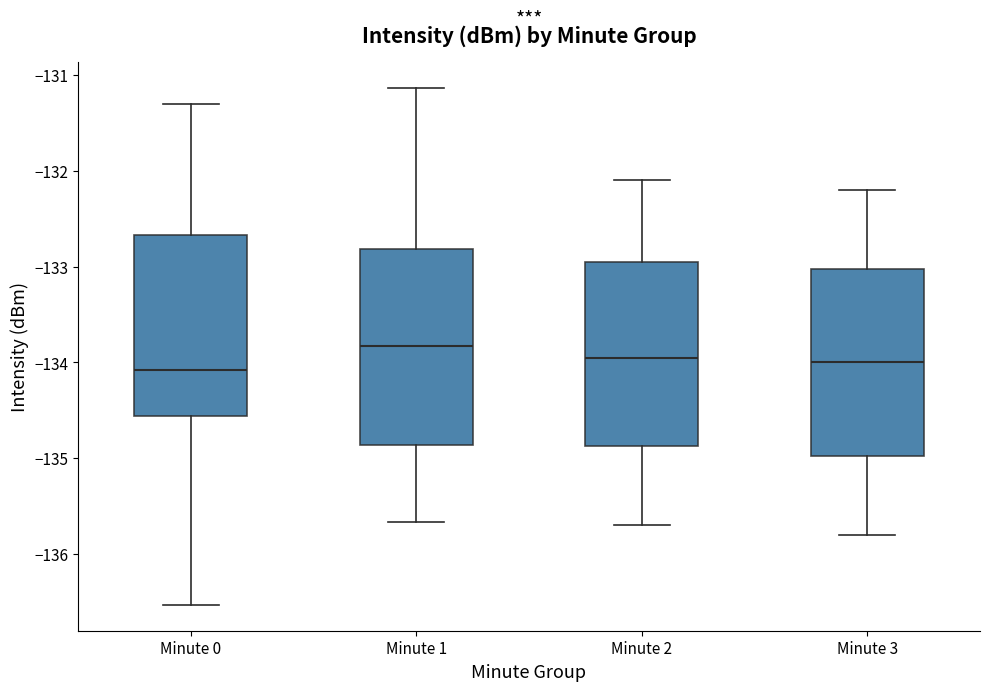

Where does the lower whisker of the box for Minute 3 end on the y-axis? The values are not printed on the chart, so give them approximately, as read against the axis.

-135.8